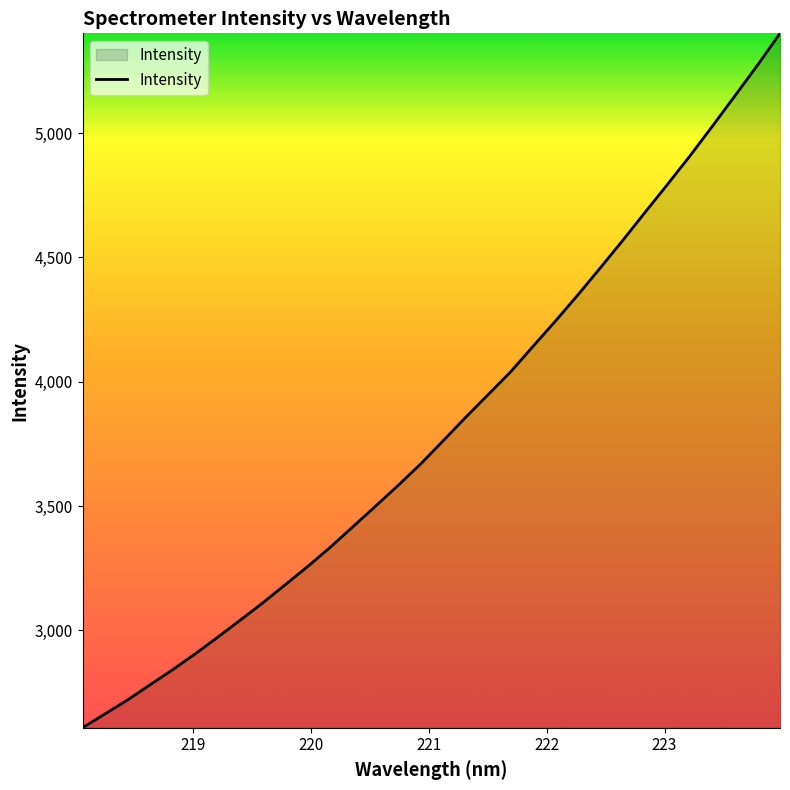

What is the smallest value displayed?

2608.7